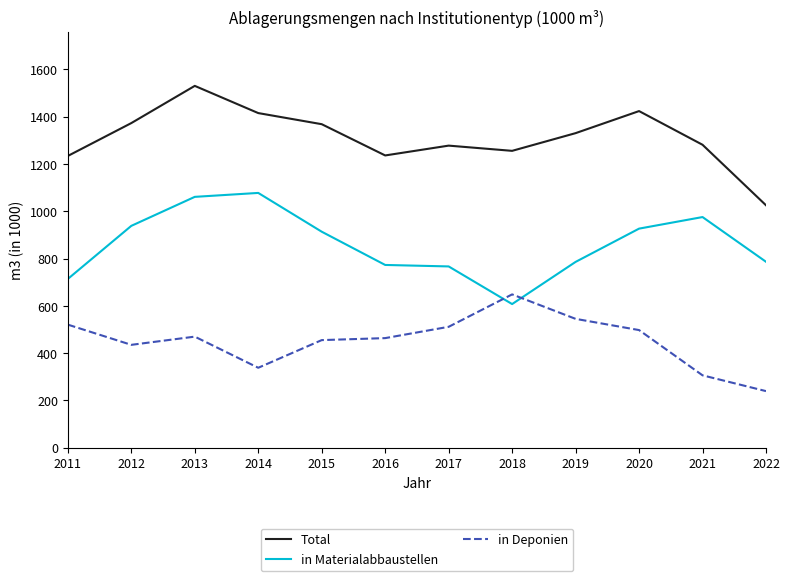

What is the difference between the highest and lowest values at 2019?

785.8